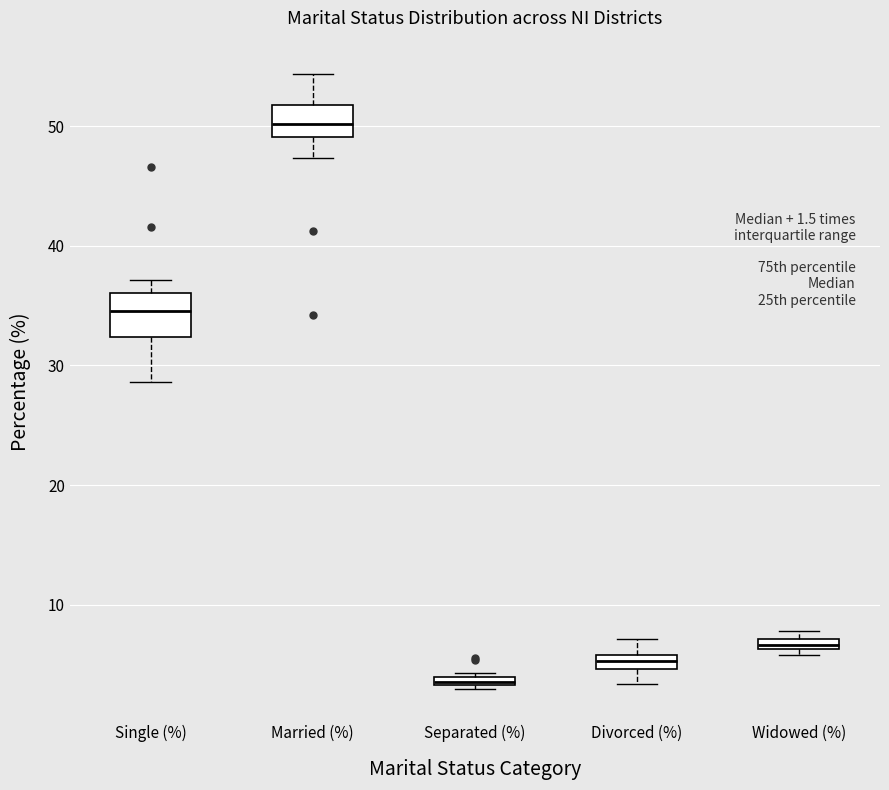

Which box's median line is the highest?

Married (%)